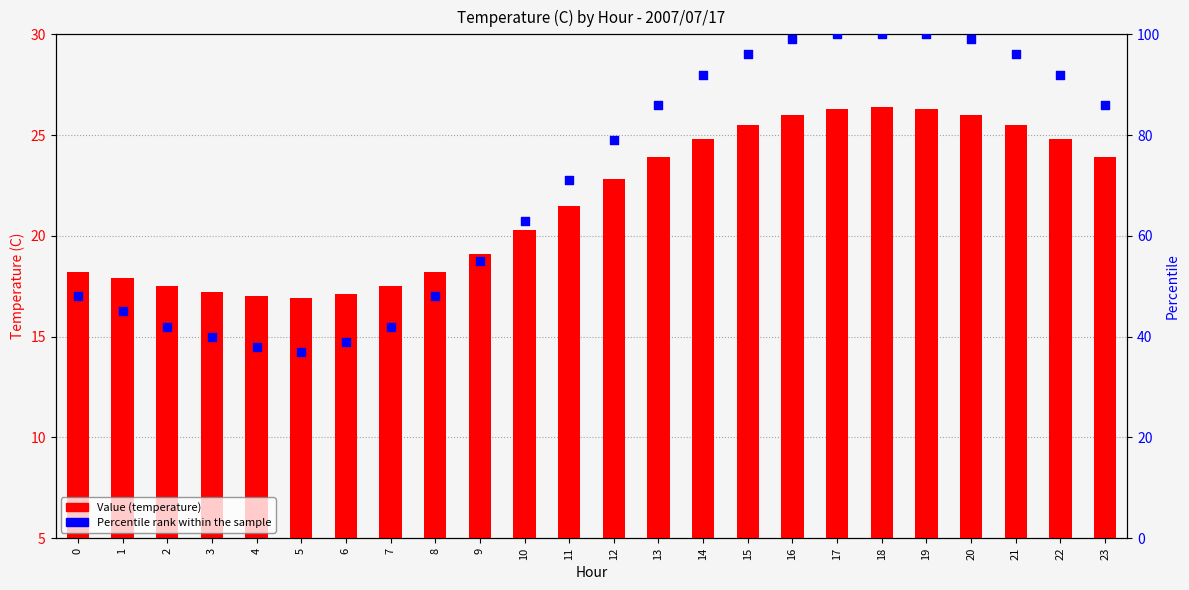

At which category is the sum across all series the highest?

18